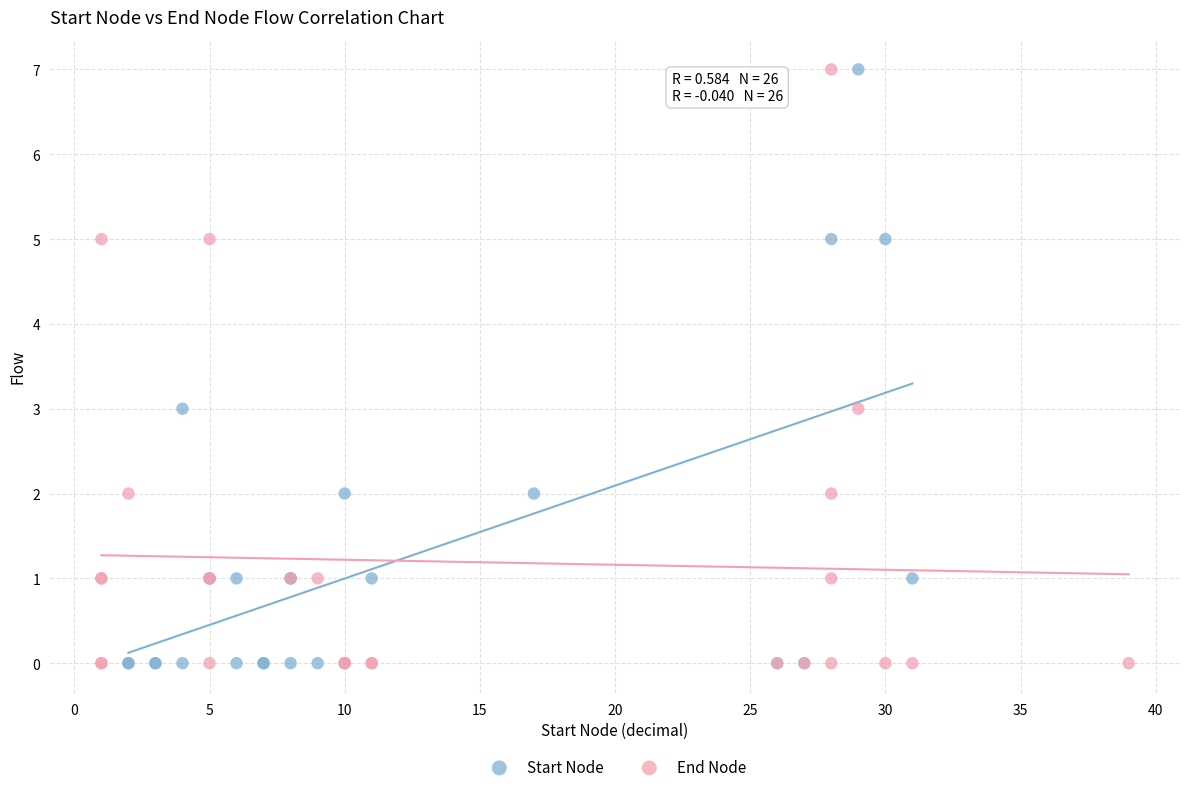

What are all the series names shown in the legend?

Start Node, End Node